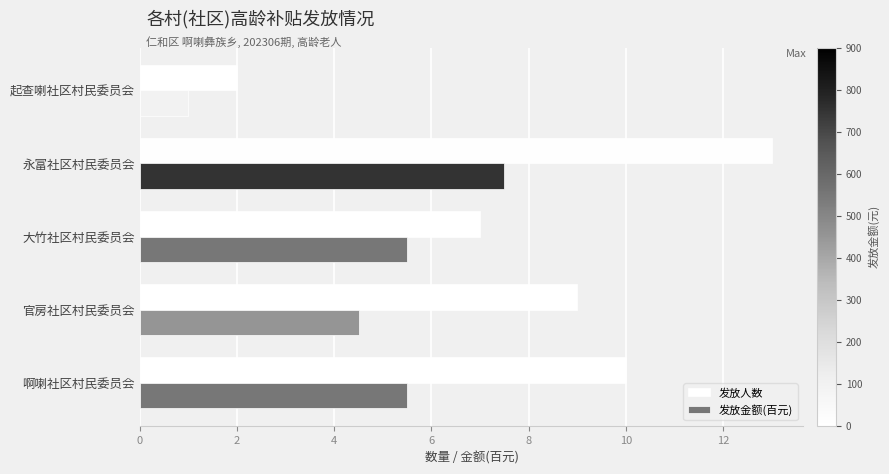

What is the highest value of the 发放人数 series?

13.0